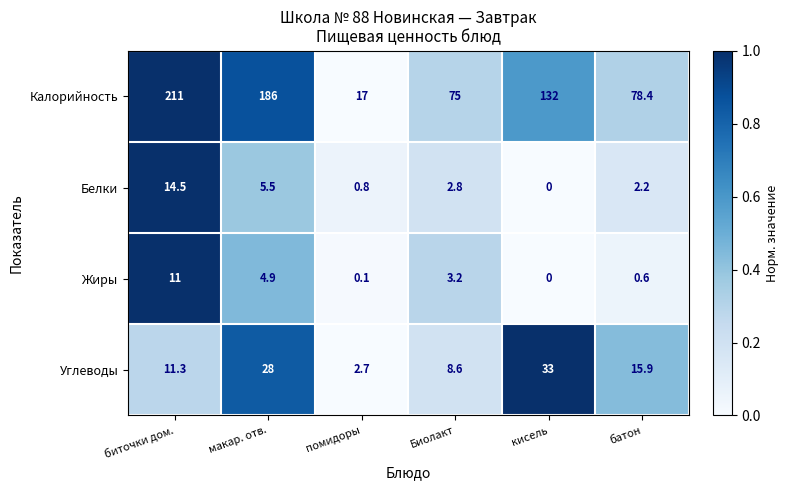

At which label is Калорийность closest to 114?

кисель